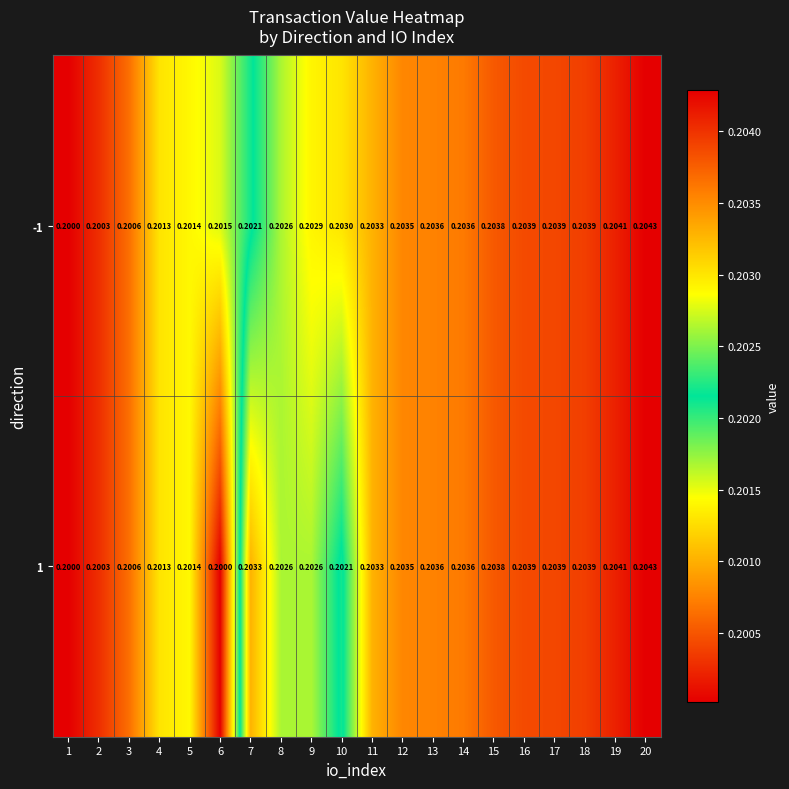

Is the value of -1 at 5 greater than the value of 1 at 7?

No